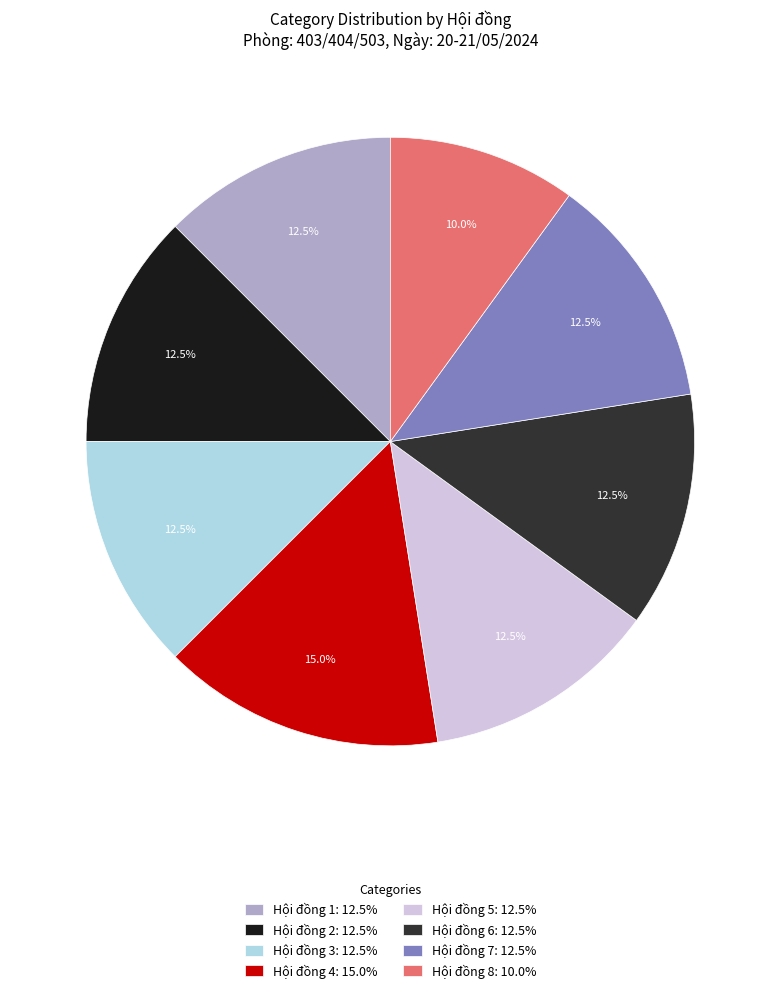

What is the ratio of the value at Hội đồng 5: 12.5% to the value at Hội đồng 2: 12.5%?

1.0